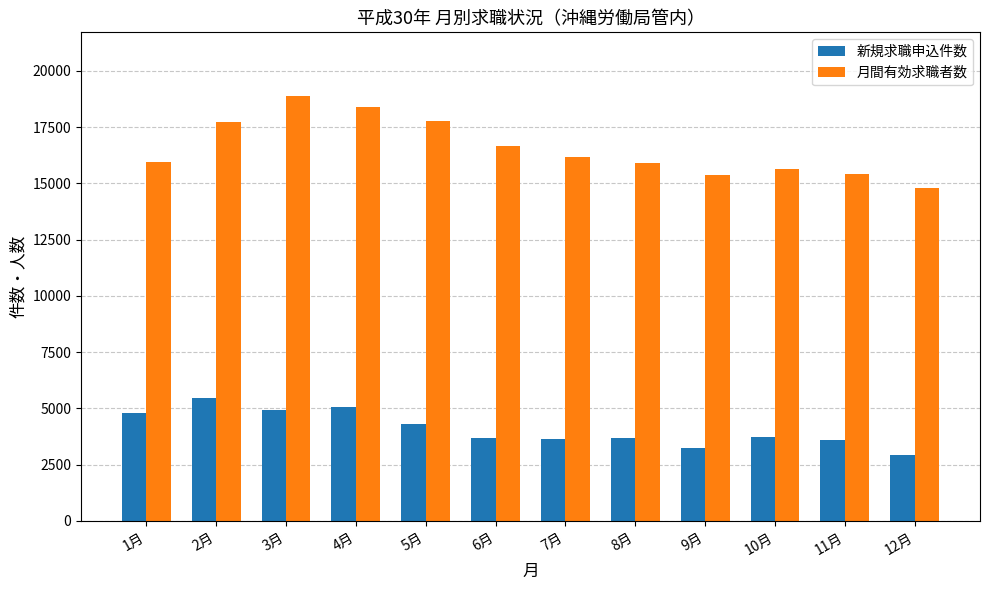

What is the maximum value for 新規求職申込件数?

5463